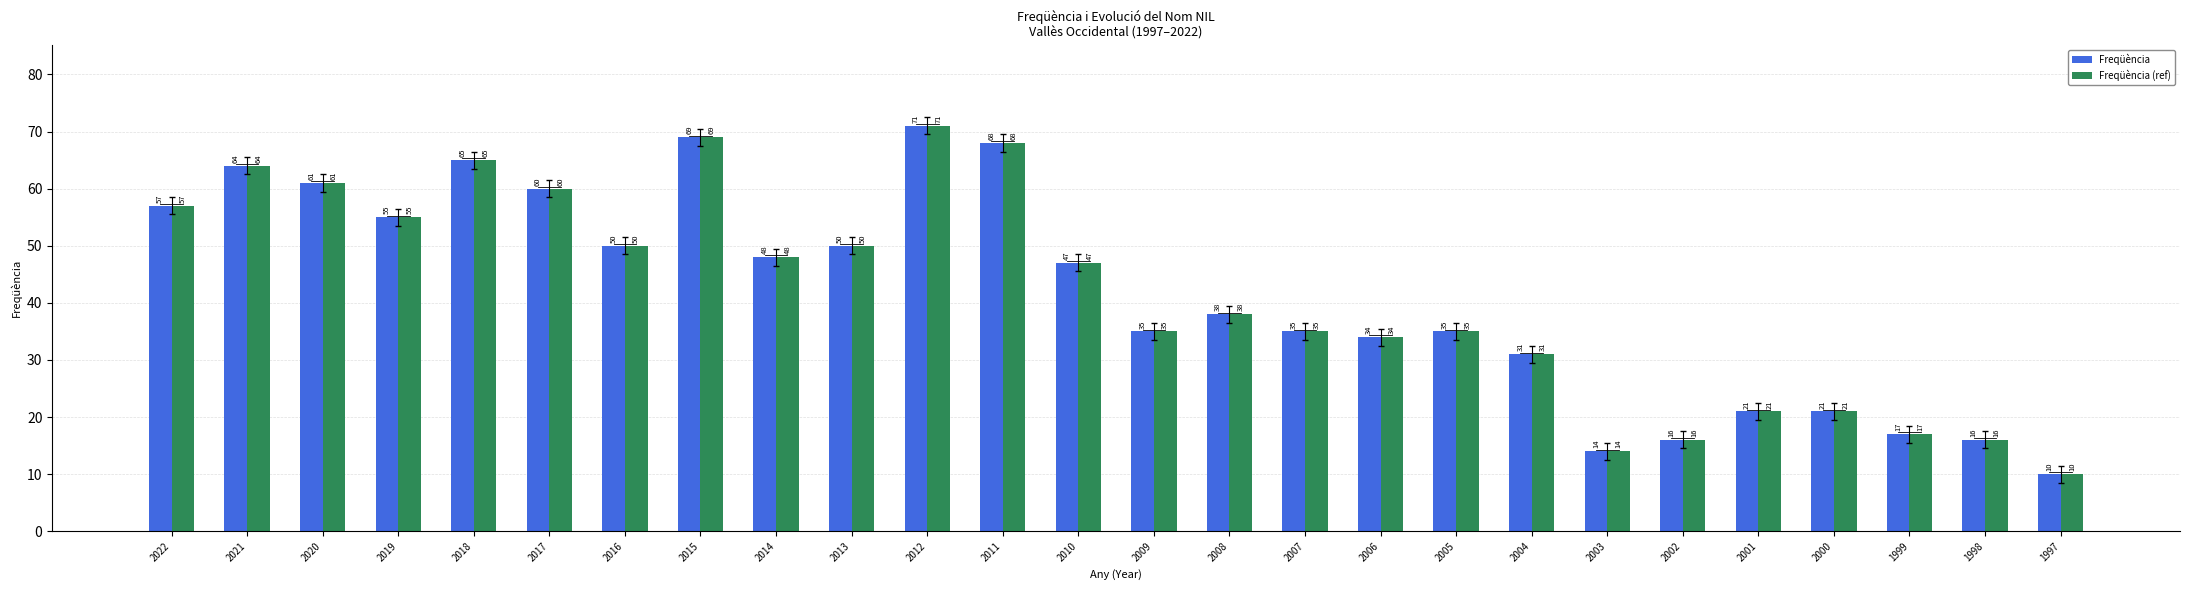

At which label is Freqüència closest to 40?

2008